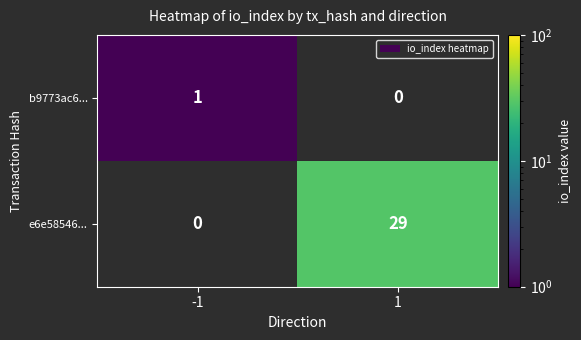

Which series has the largest range (max minus min)?

e6e58546...